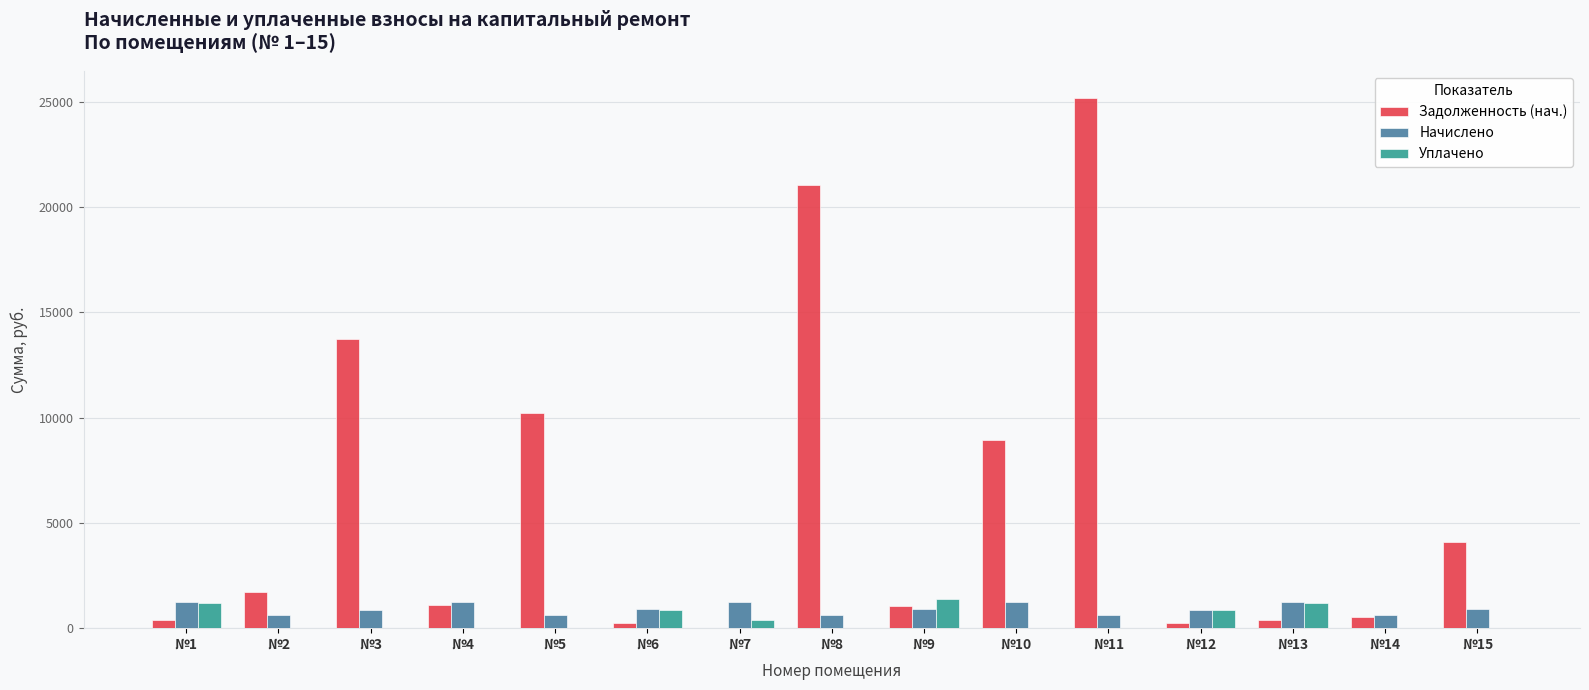

Is the value of Задолженность (нач.) at №7 greater than the value of Начислено at №12?

No